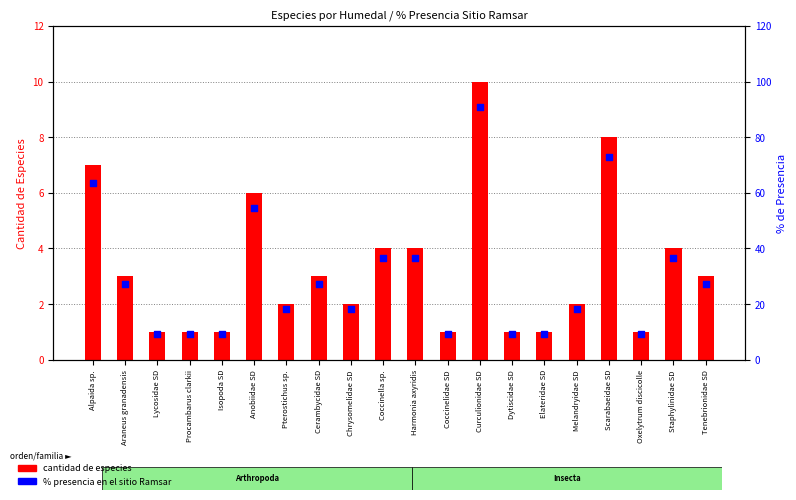

Which series reaches the maximum Y coordinate?

% presencia en el sitio Ramsar